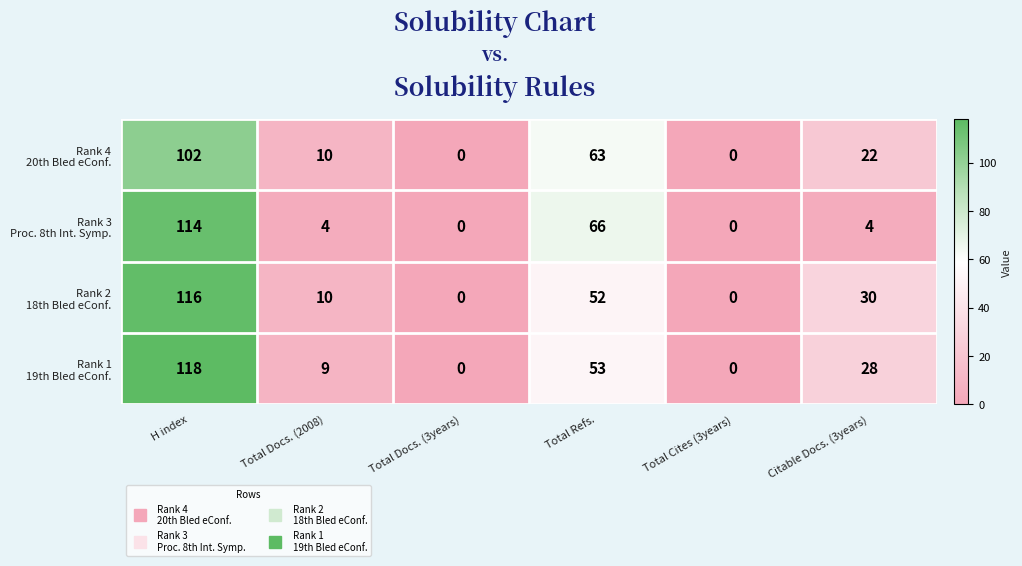

What is the spread (max minus min) of values at H index?

16